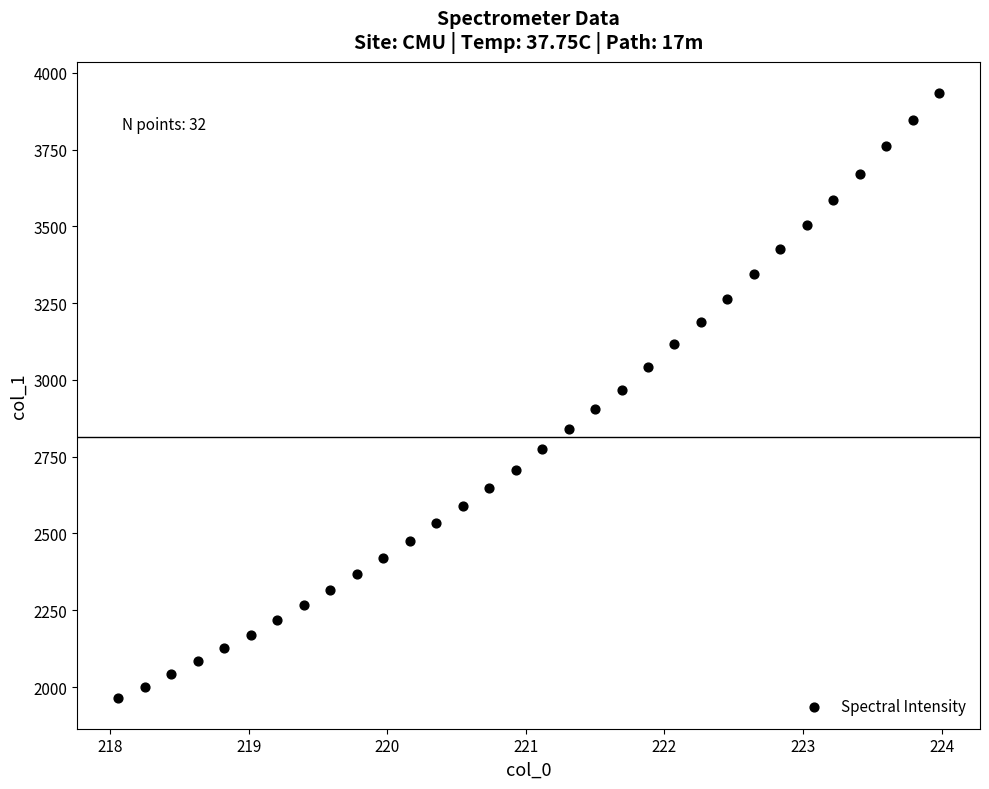

What is the range of X values (max minus min)?

5.9